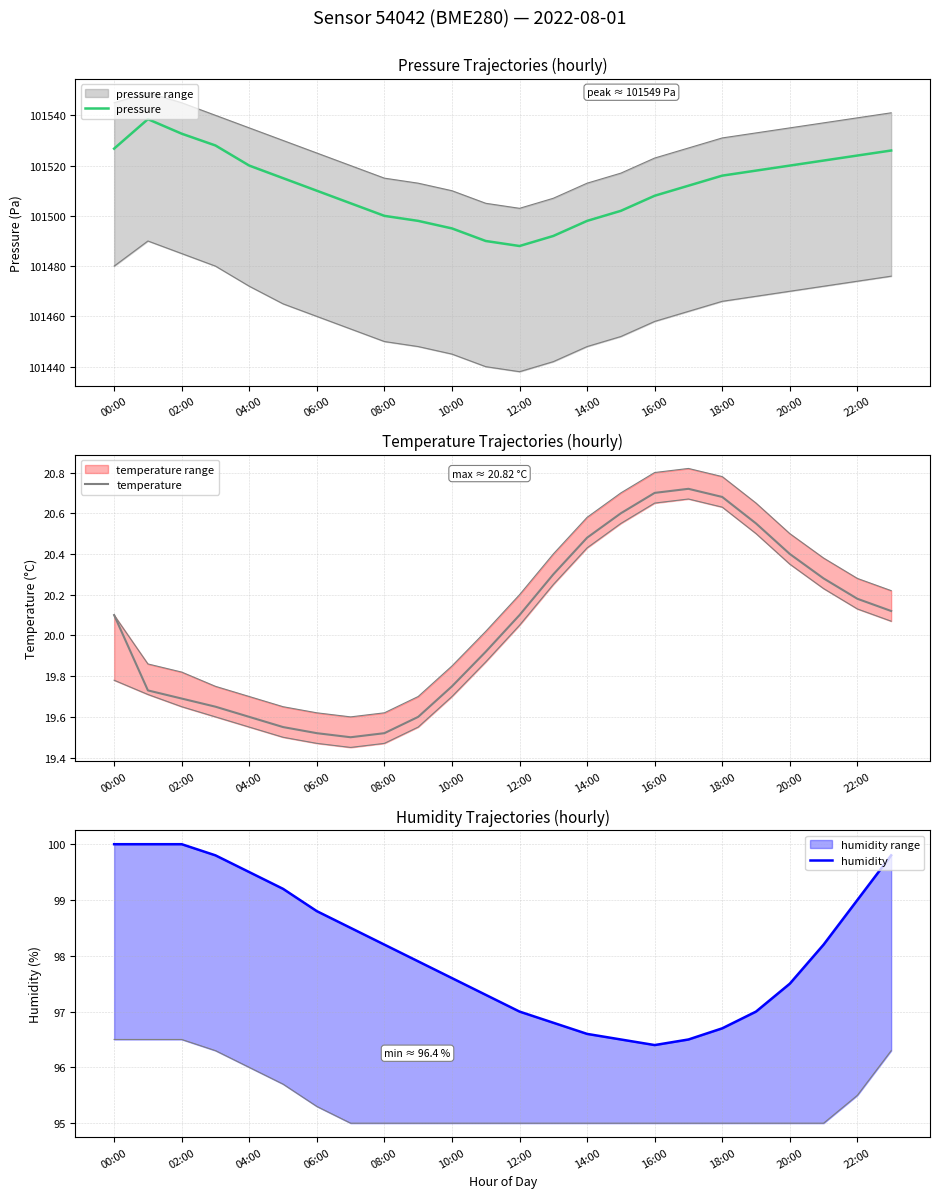

How many interior local valleys does the temperature series have?

1